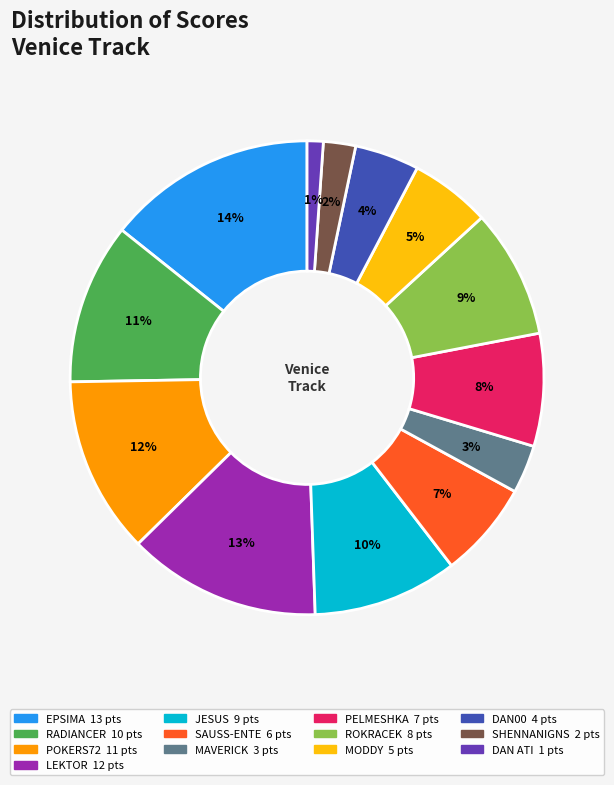

To the nearest percent, what is the average slice percentage?

8%